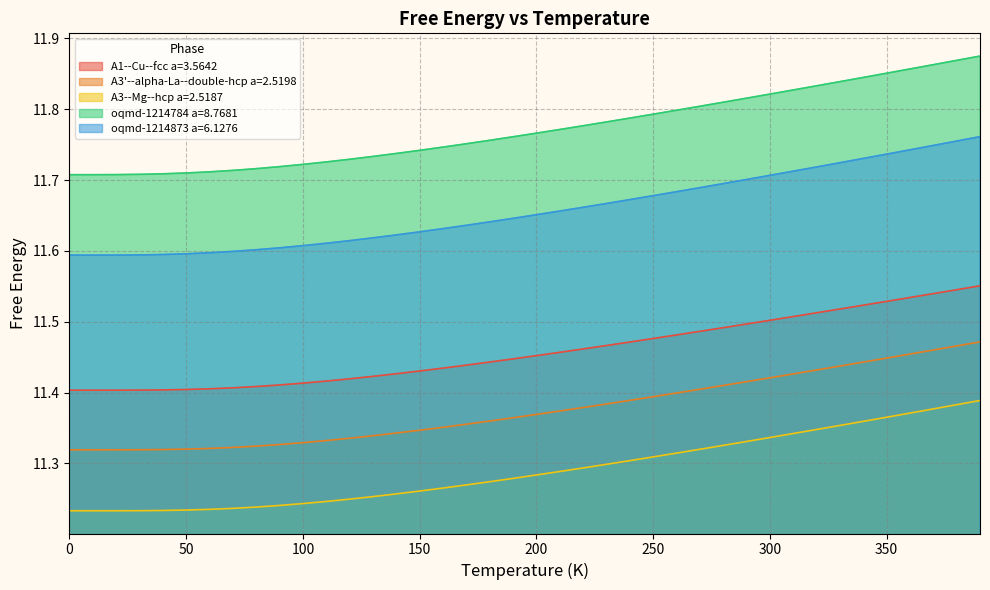

What is the maximum value for oqmd-1214784 a=8.7681?

11.9